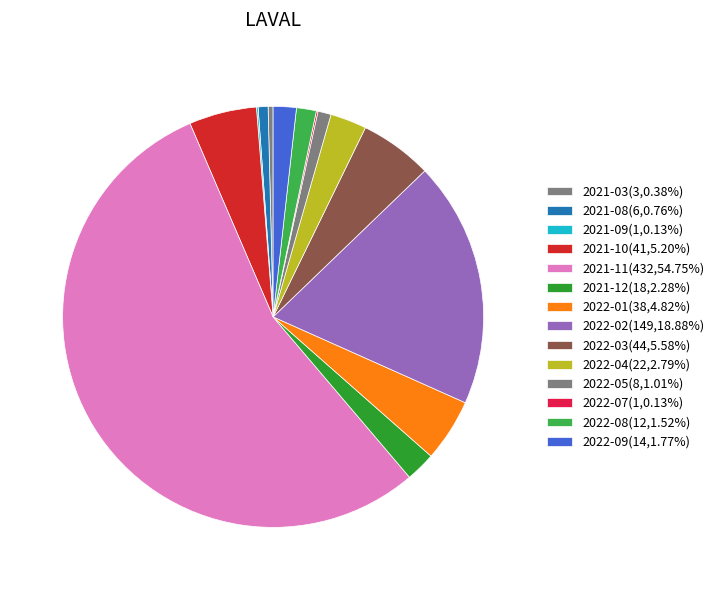

Which slice represents more than half of the pie?

2021-11